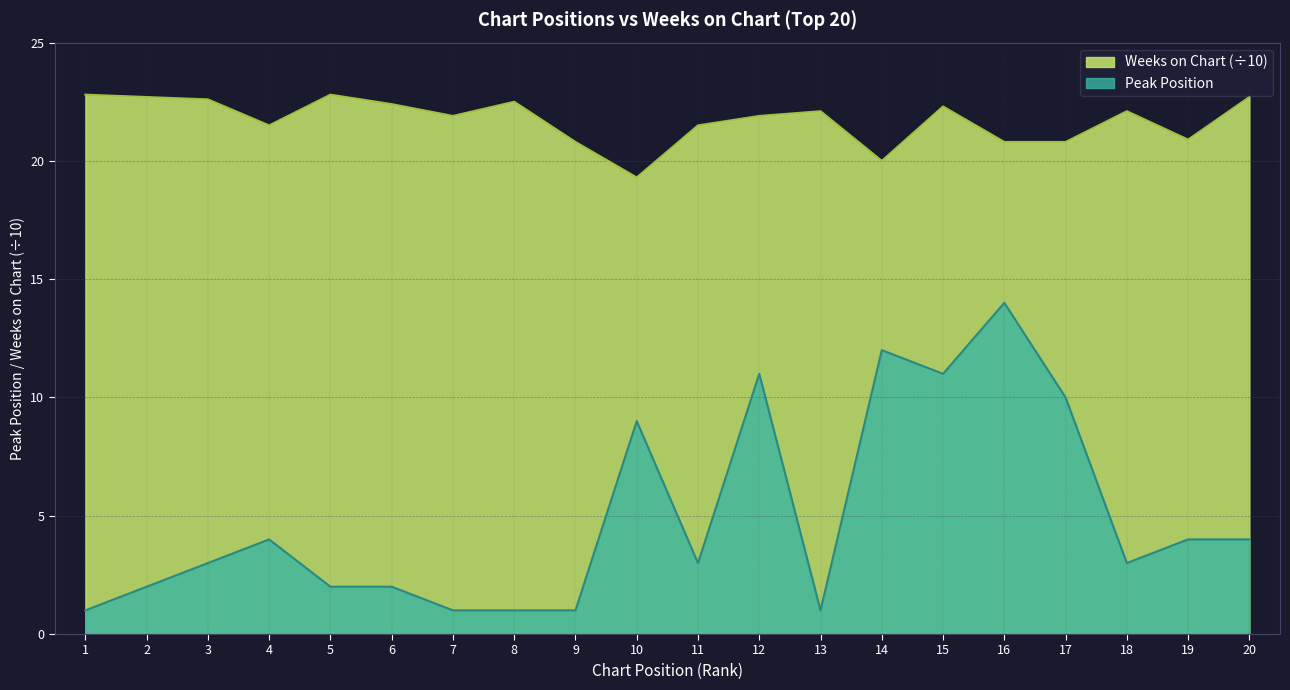

The value of Weeks on Chart at 5 is 37.3. True or false?

False